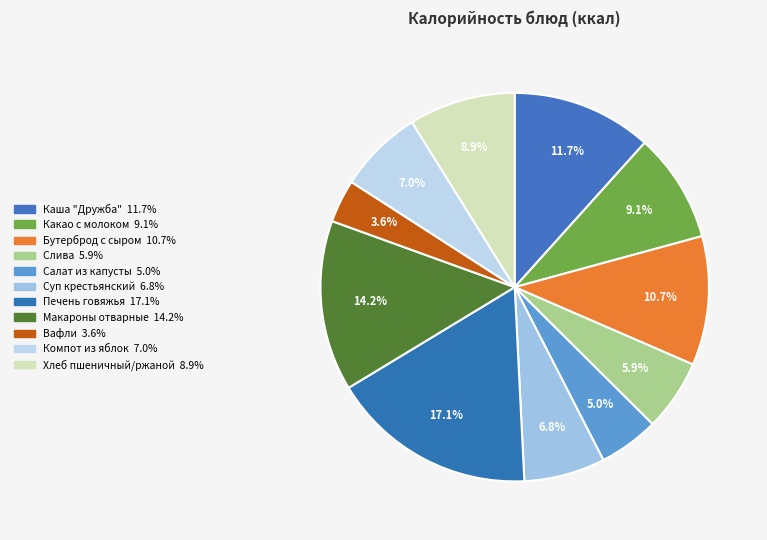

Does any single category account for the majority?

No